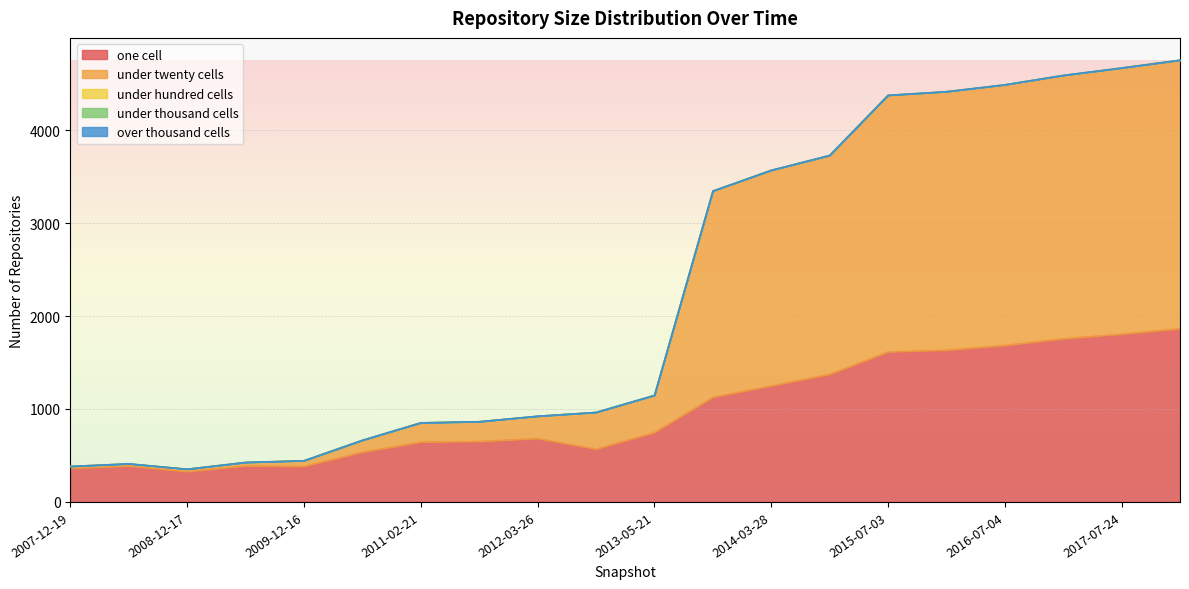

What is the average value of the under_twenty_cells series?

1279